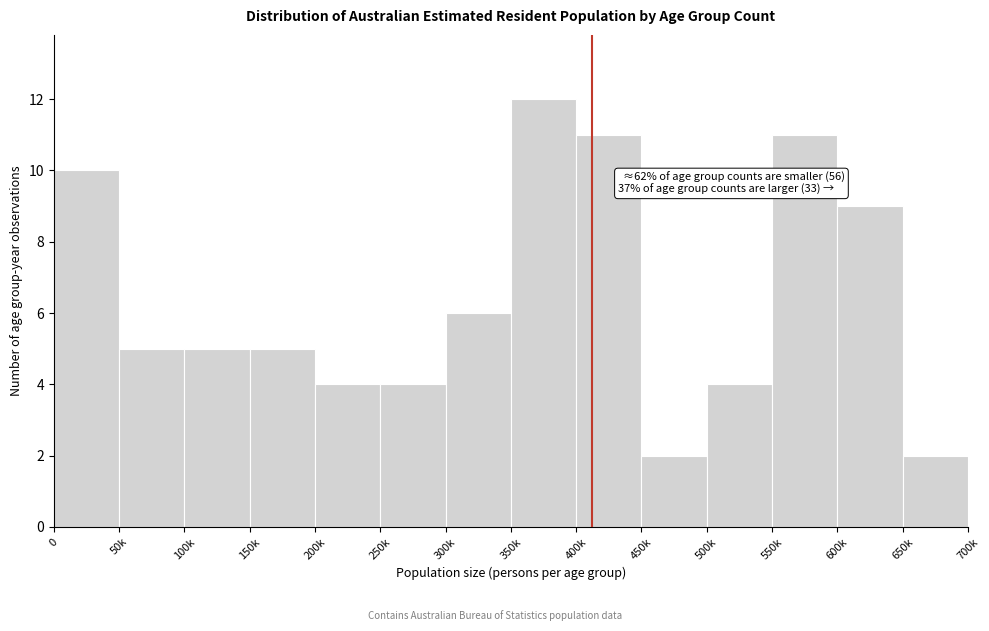

Reading left to right, transcribe all the data shown in this chart.

0=10	50k=5	100k=5	150k=5	200k=4	250k=4	300k=6	350k=12	400k=11	450k=2	500k=4	550k=11	600k=9	650k=2